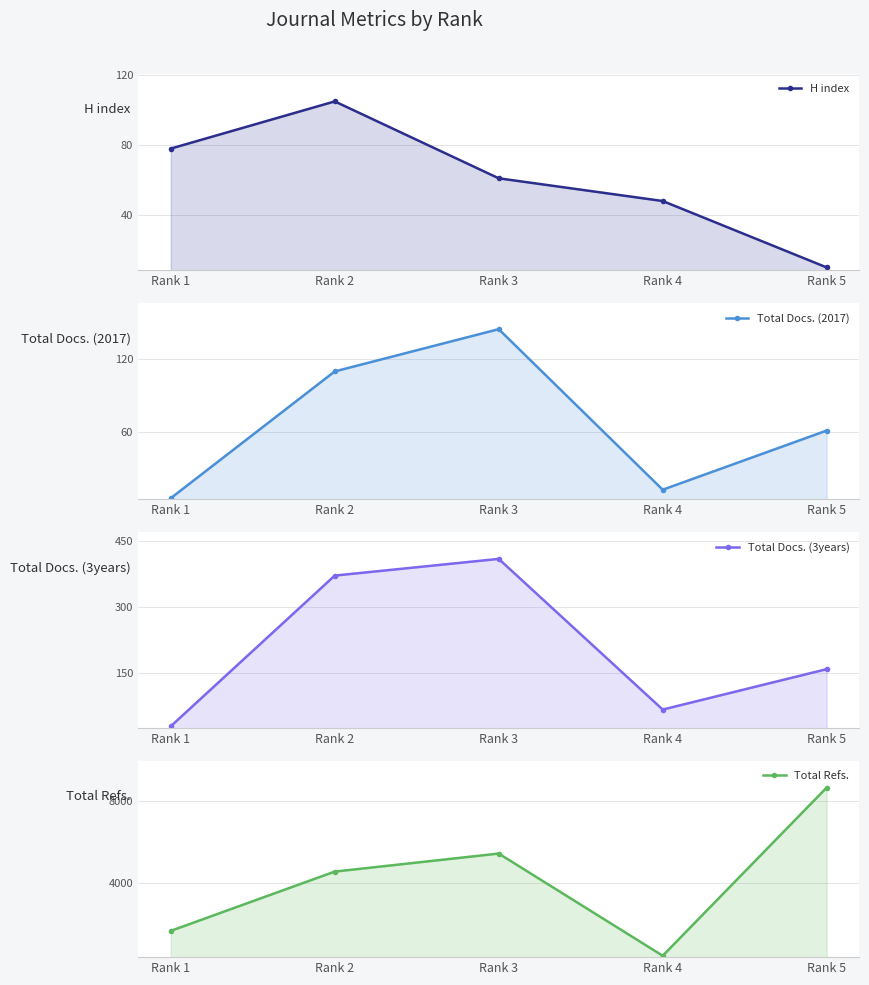

At which category does Total Docs. (2017) reach its first local peak?

Rank 3